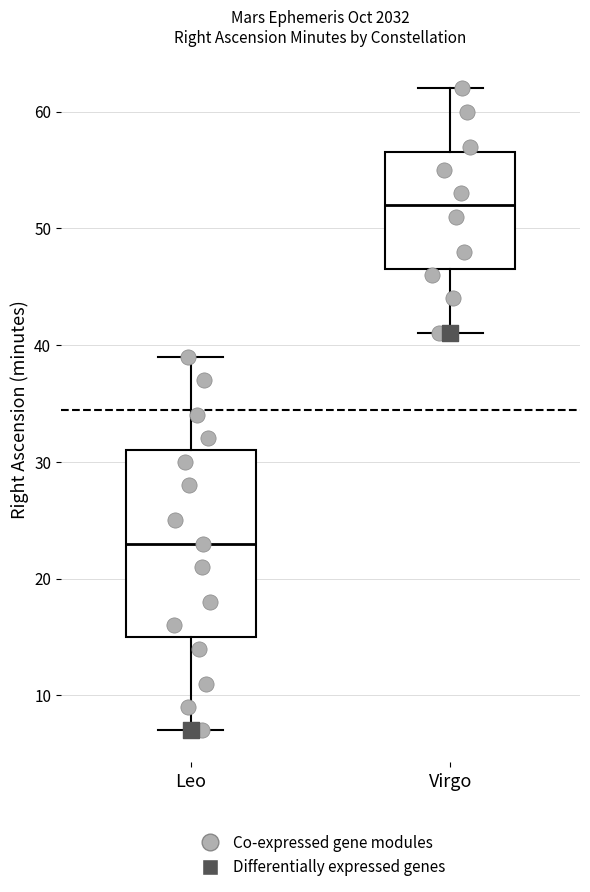

Which box's median line is the lowest?

Leo